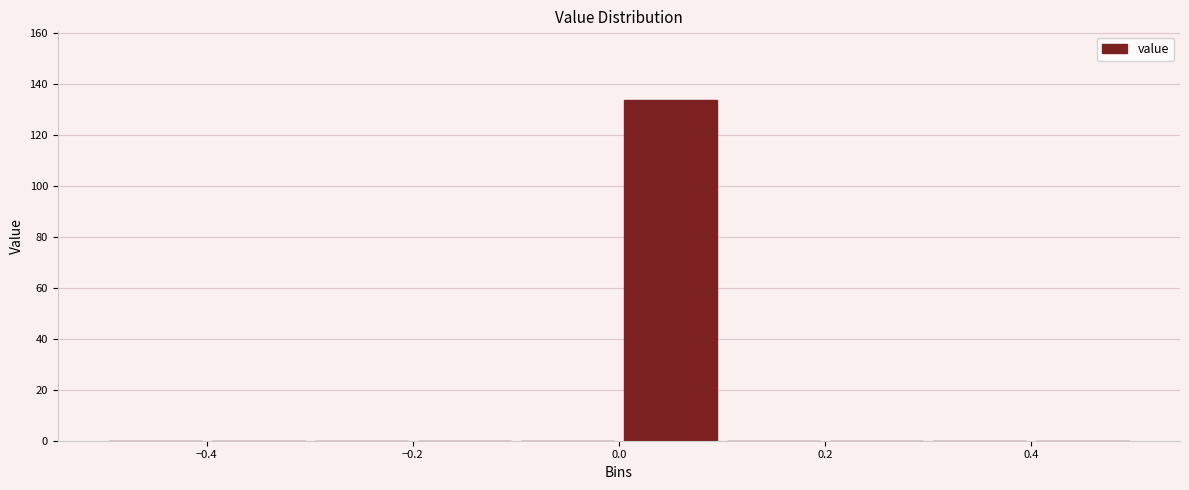

What is the height of the bar covering 0.0 to 0.1 on the x-axis? The values are not printed on the chart, so give them approximately, as read against the axis.

134